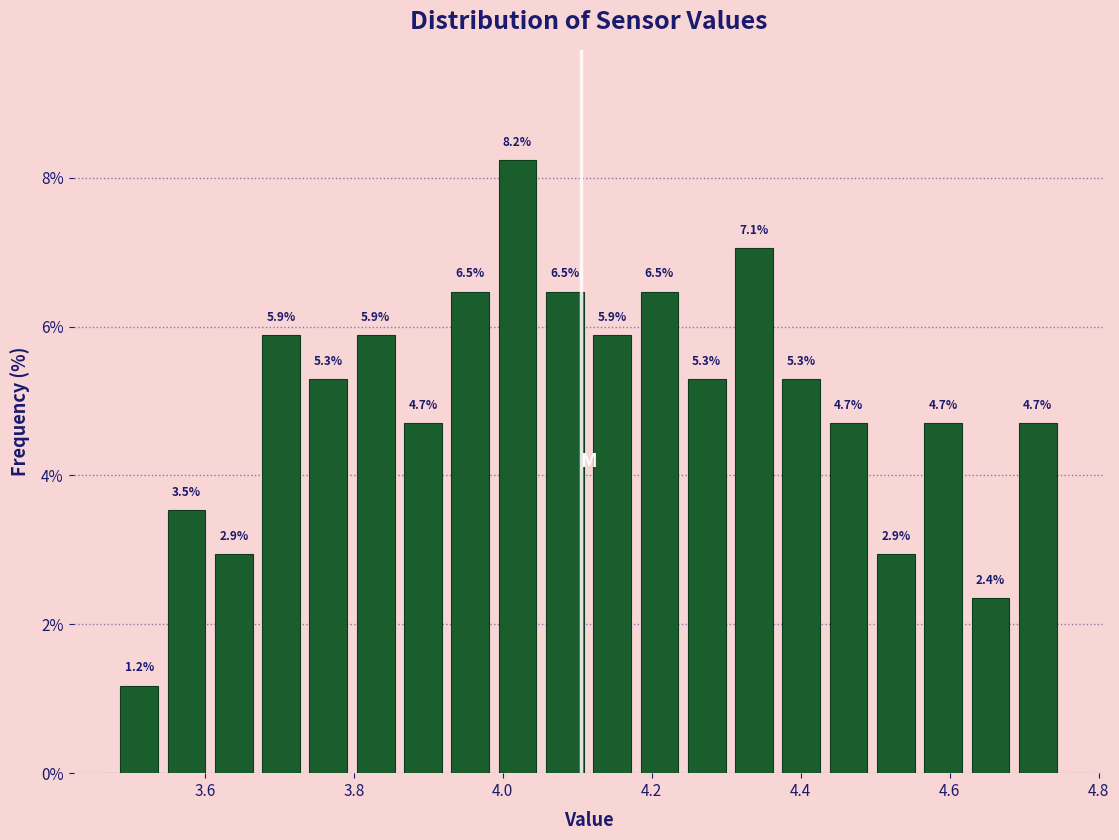

Around what value on the x-axis is the tallest bar? Give the approximate position of its centre, as read against the axis.

4.02